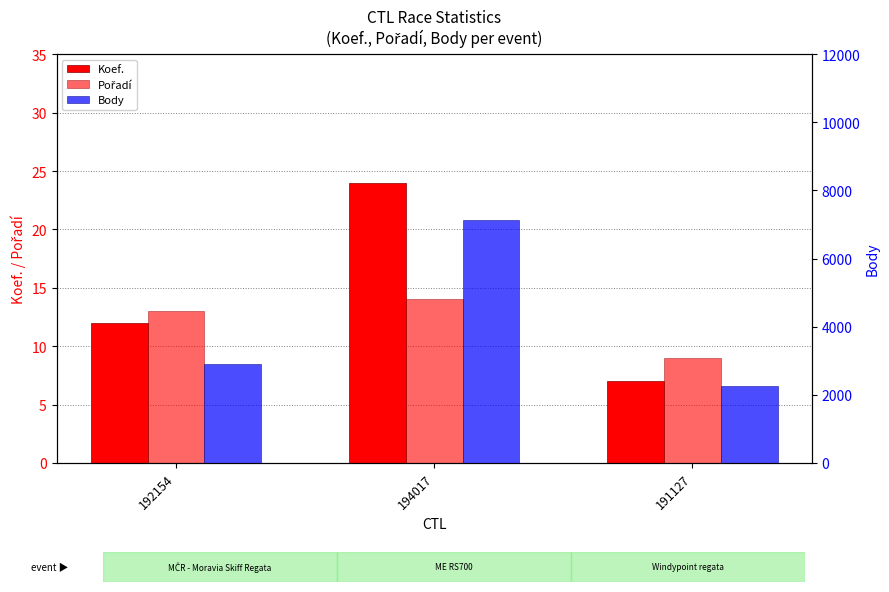

At how many categories does at least one series exceed 4500?

1